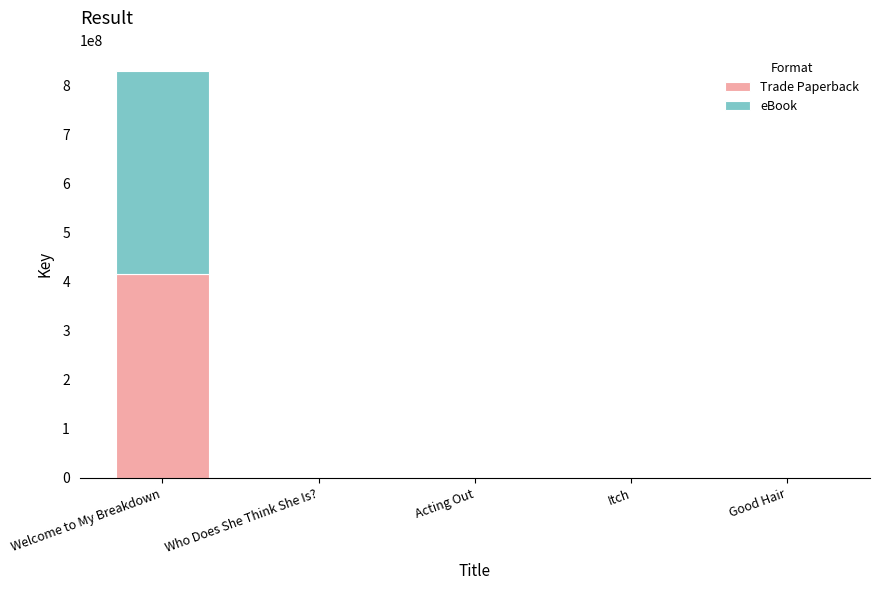

At which category is the sum across all series the highest?

Welcome to My Breakdown